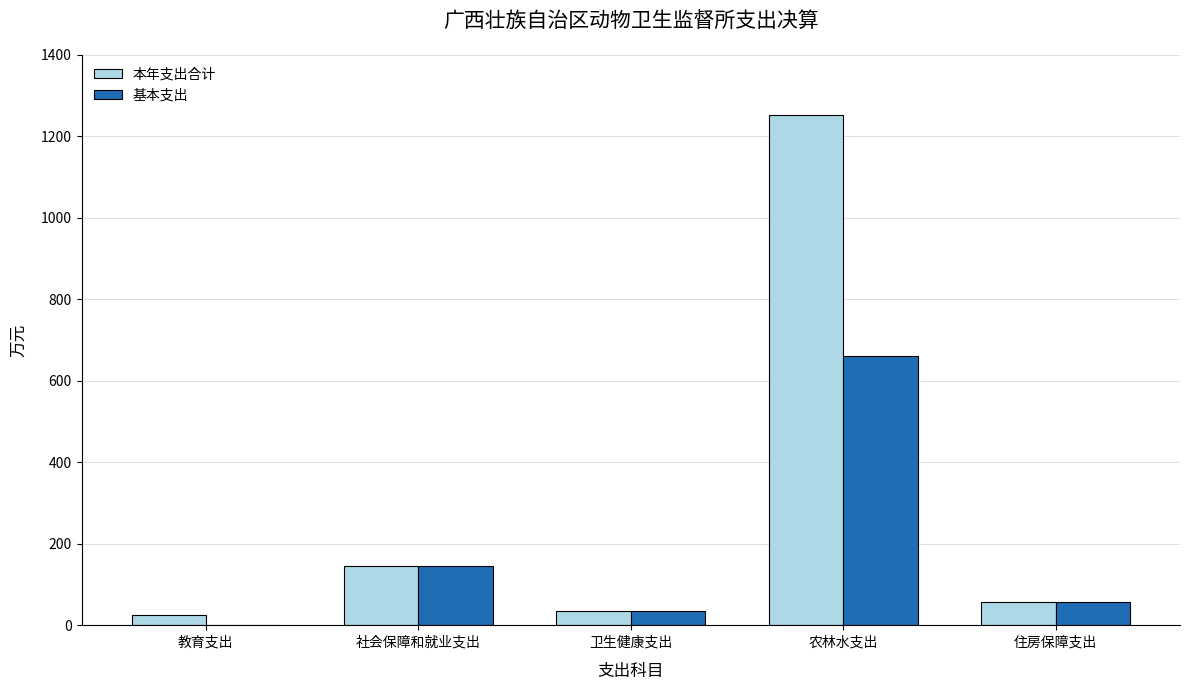

Count the number of data series in this chart.

2